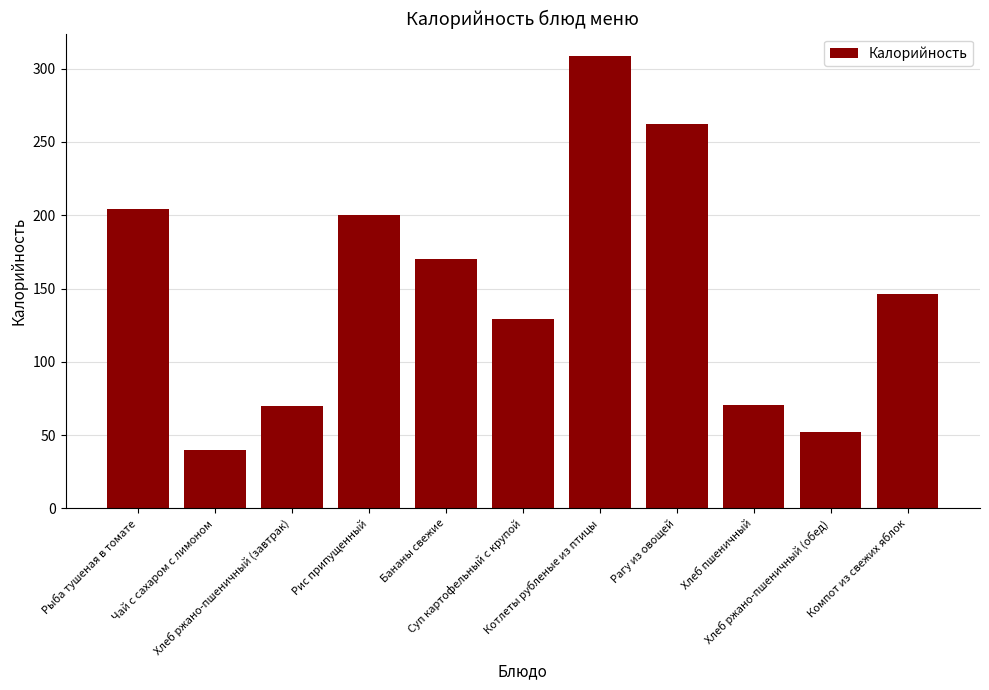

Which label corresponds to the largest value in the chart?

Котлеты рубленые из птицы